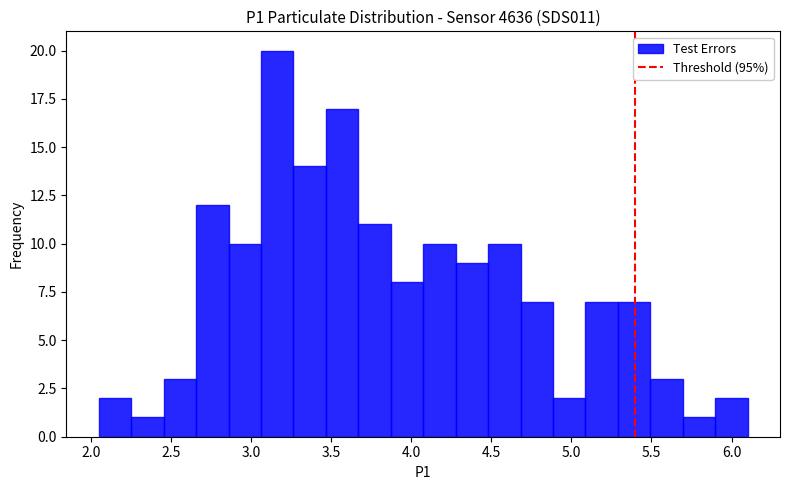

Which range on the x-axis has the tallest bar?

3.05 to 3.25